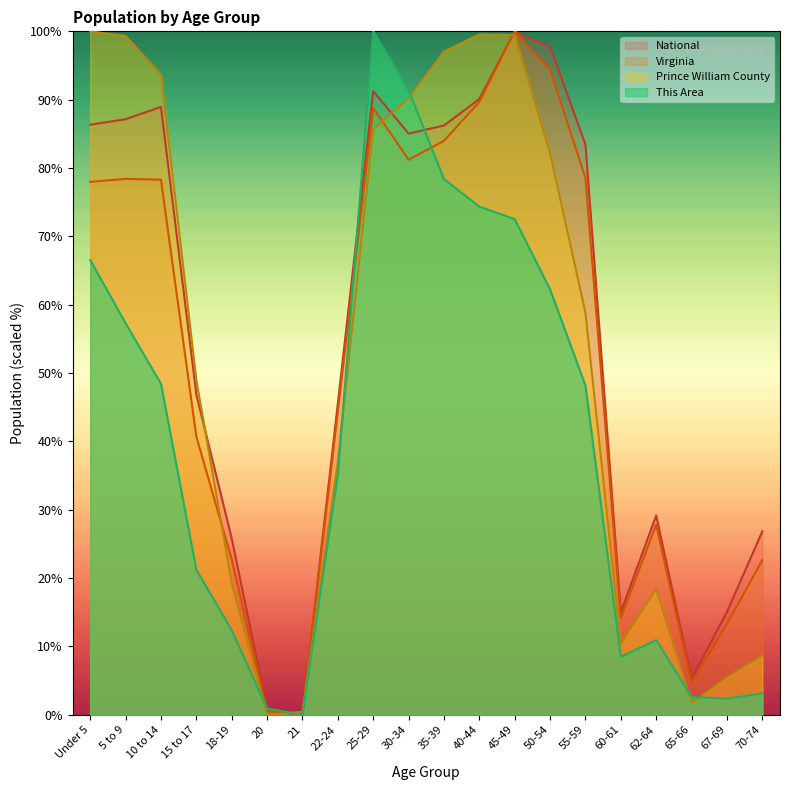

Which category has the lowest value in the Virginia series?

21